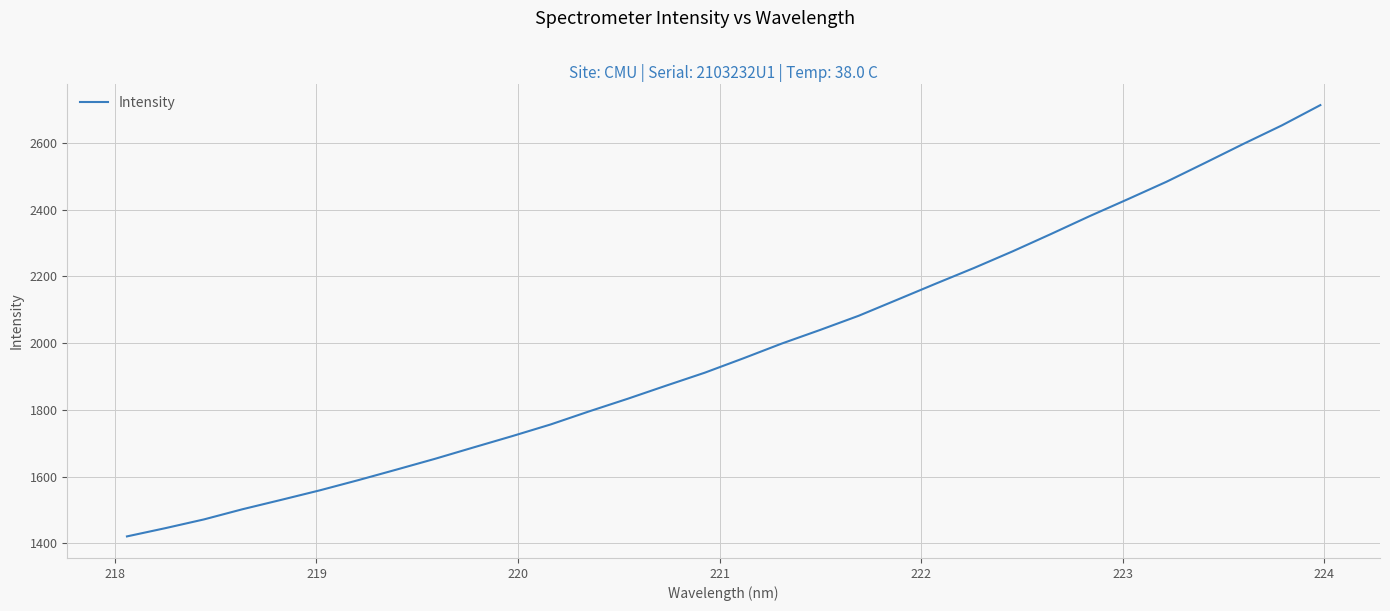

What is the maximum value shown in the chart?

2713.3